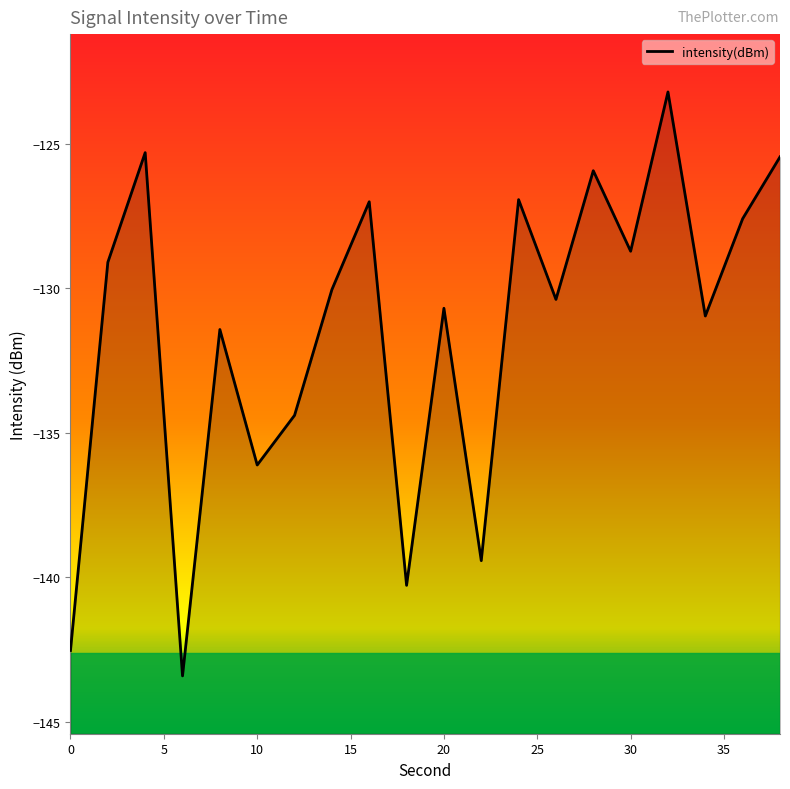

Which category has the highest value across all series?

32